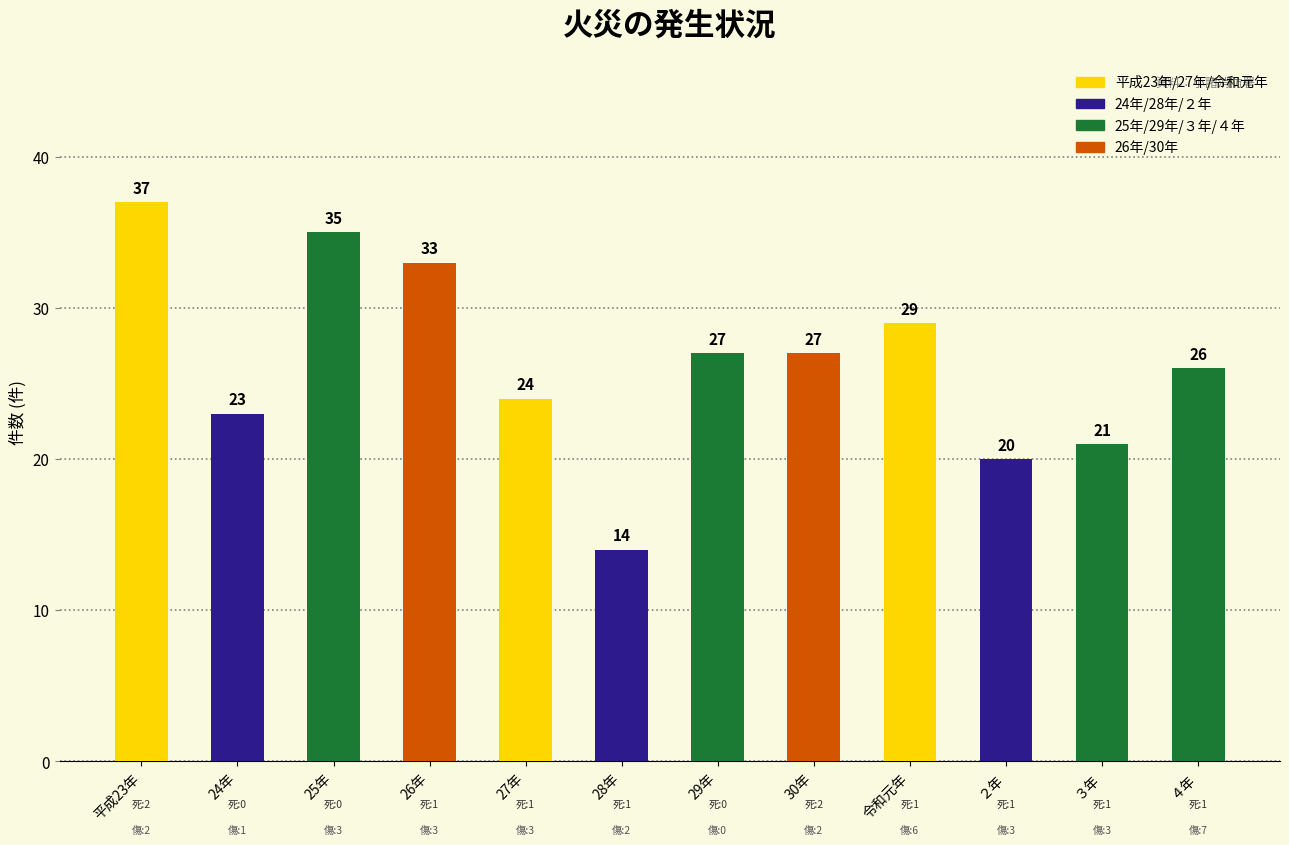

Which label corresponds to the largest value in the chart?

平成23年